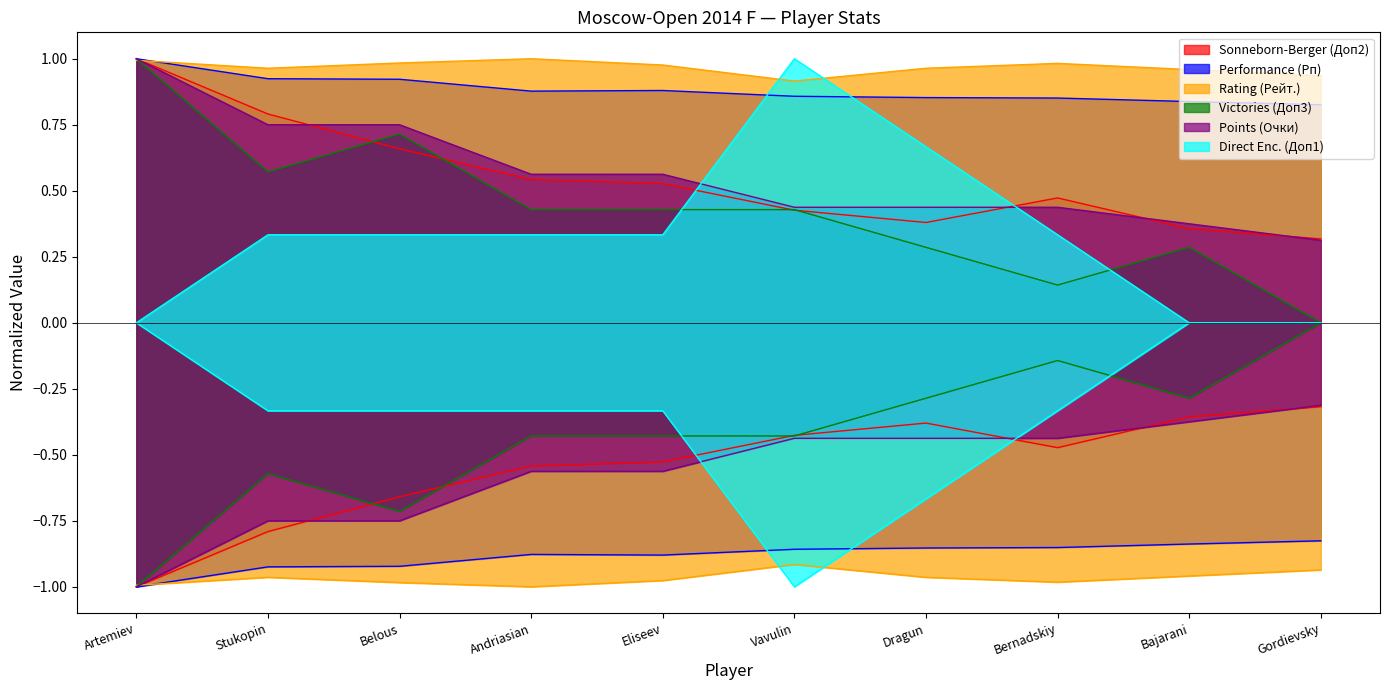

At which category does Sonneborn-Berger (Доп2) reach its first local peak?

Bernadskiy